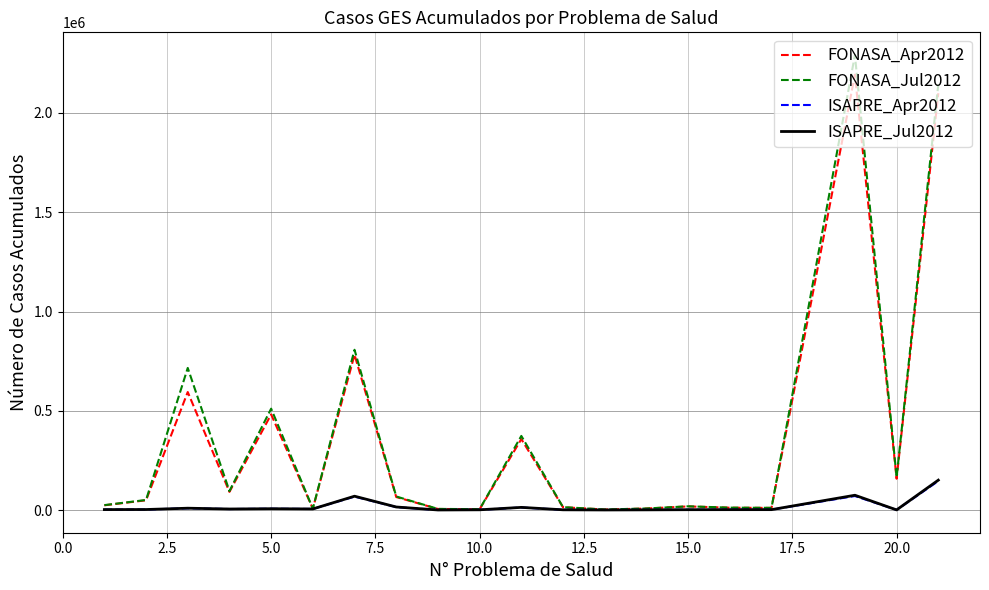

What is the greatest value displayed?

2291708